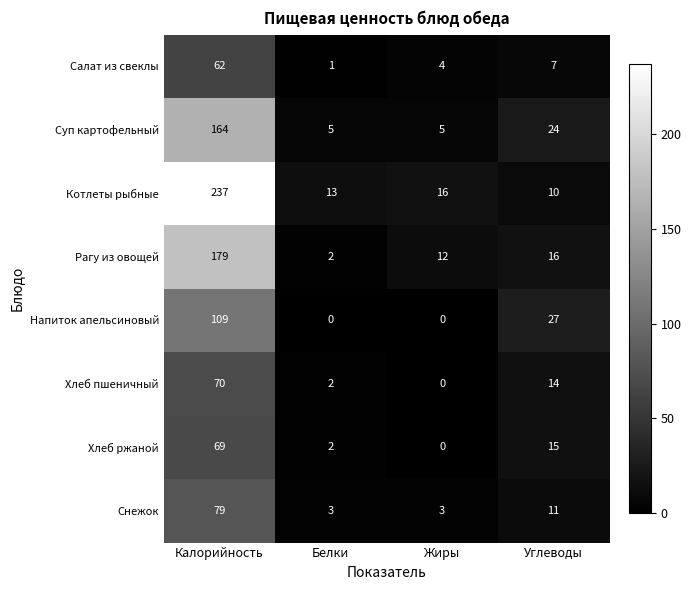

What is the greatest value displayed?

237